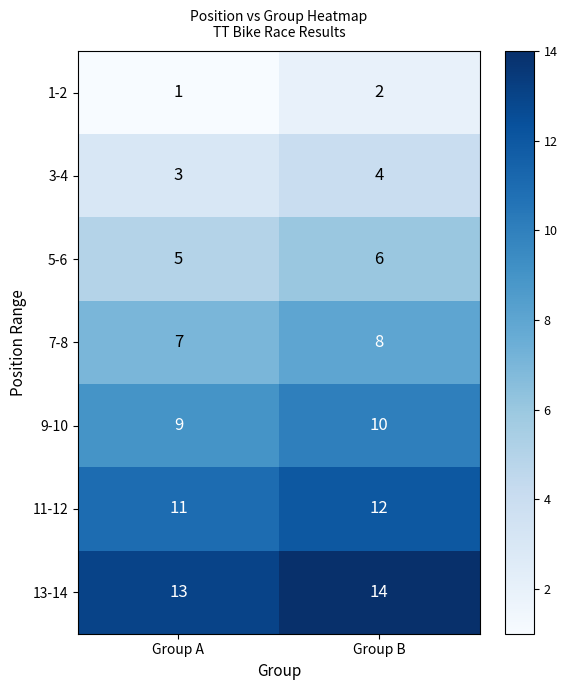

Count the number of categories in the chart.

2